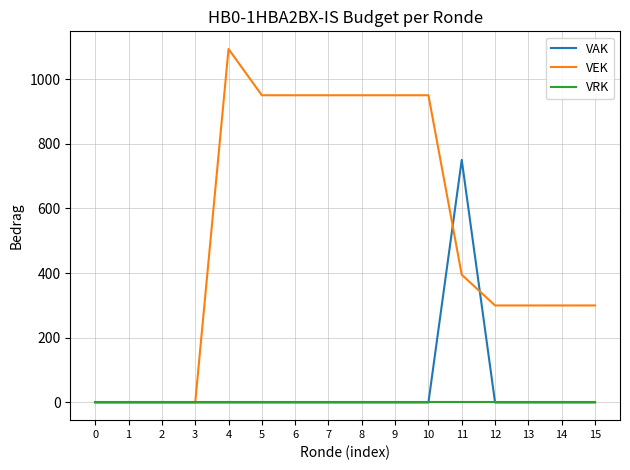

How many lines are shown in the chart?

3